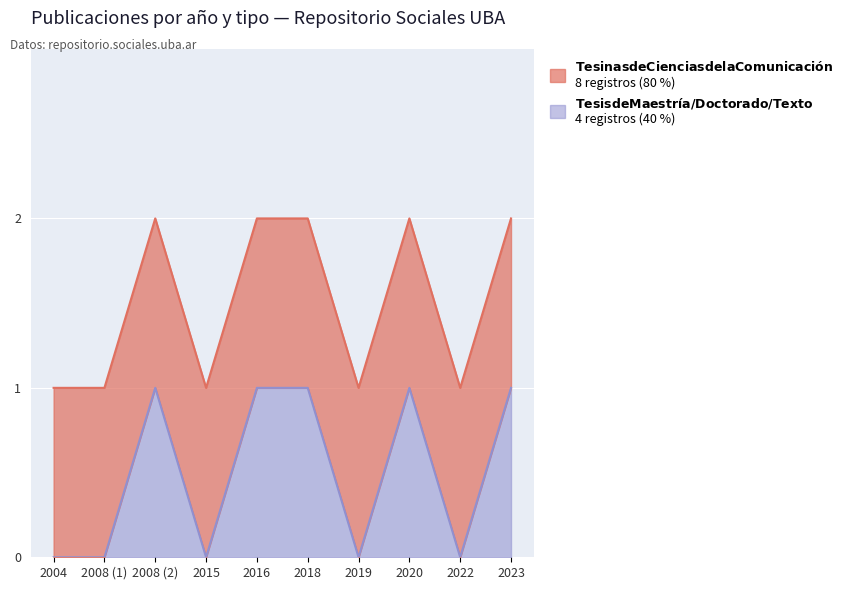

The chart shows a value of 1 at 2020. True or false?

True